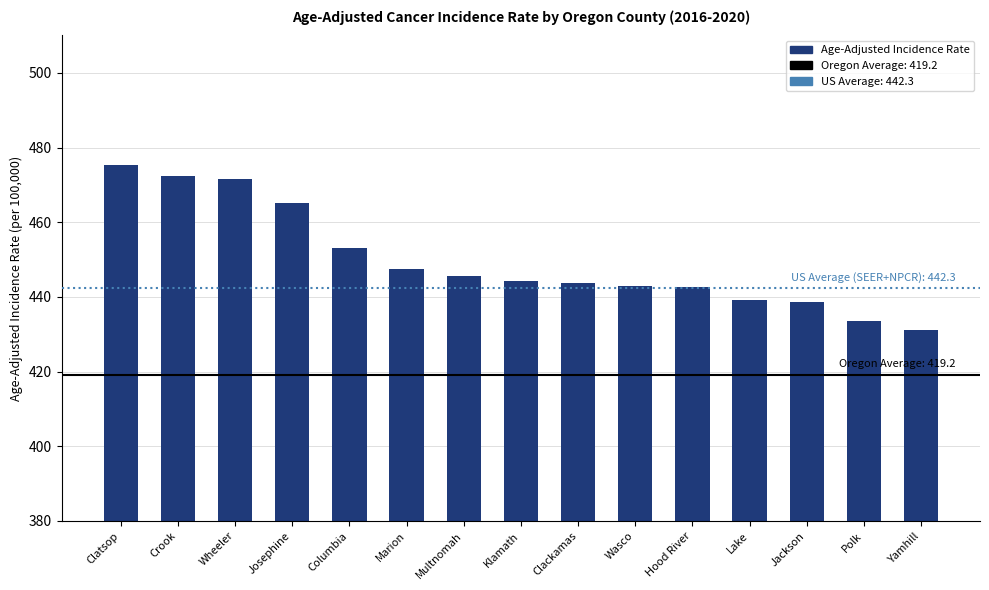

Which category has the lowest value across all series?

Yamhill